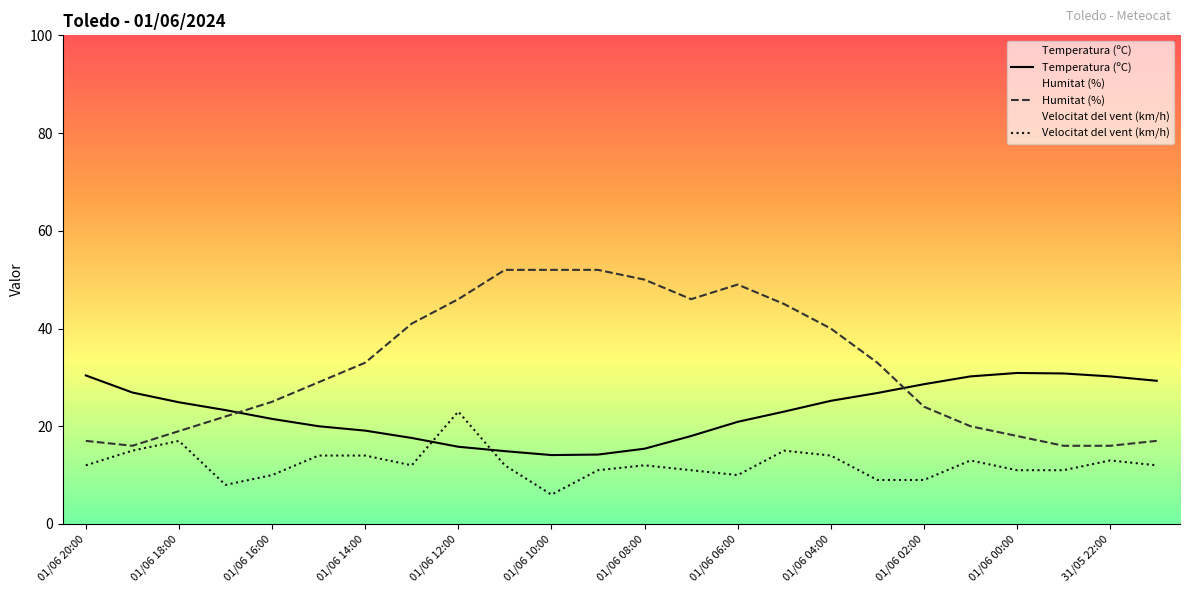

What is the maximum value shown in the chart?

52.0